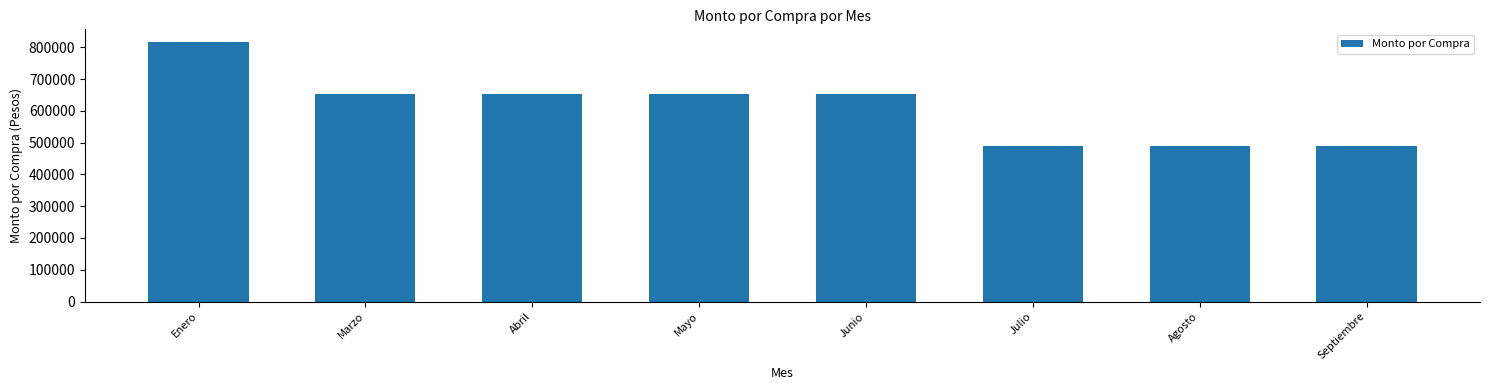

Is it true that the value at Junio is 652720?

True